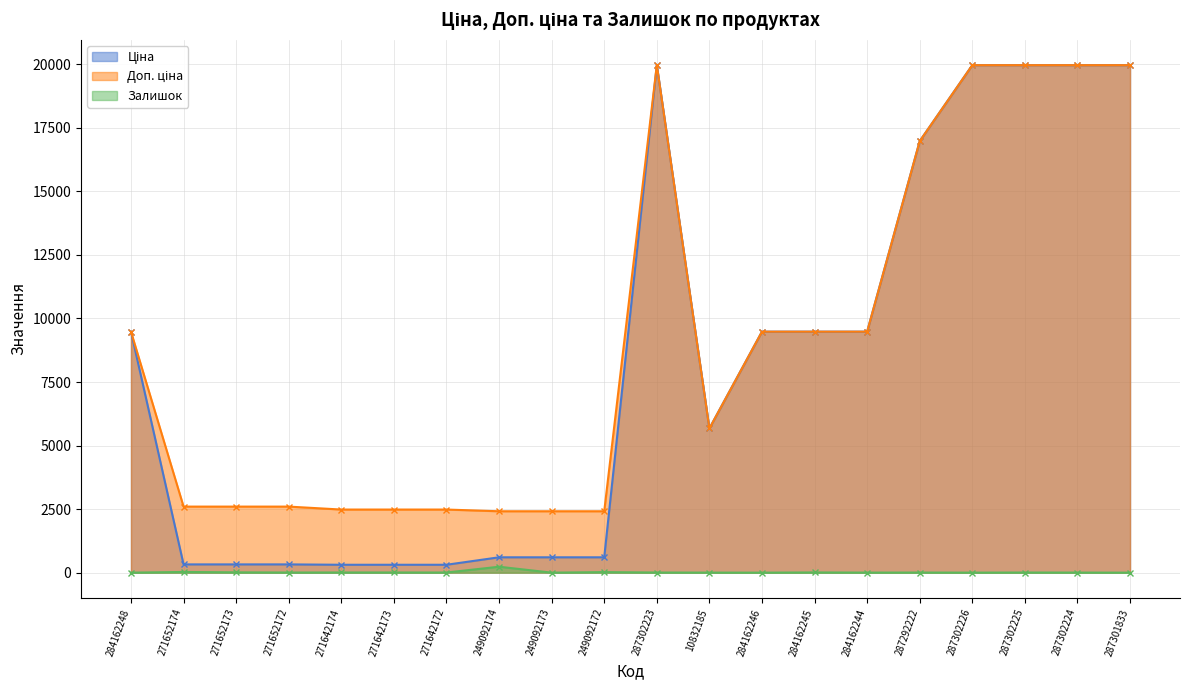

What is the greatest value displayed?

19964.2